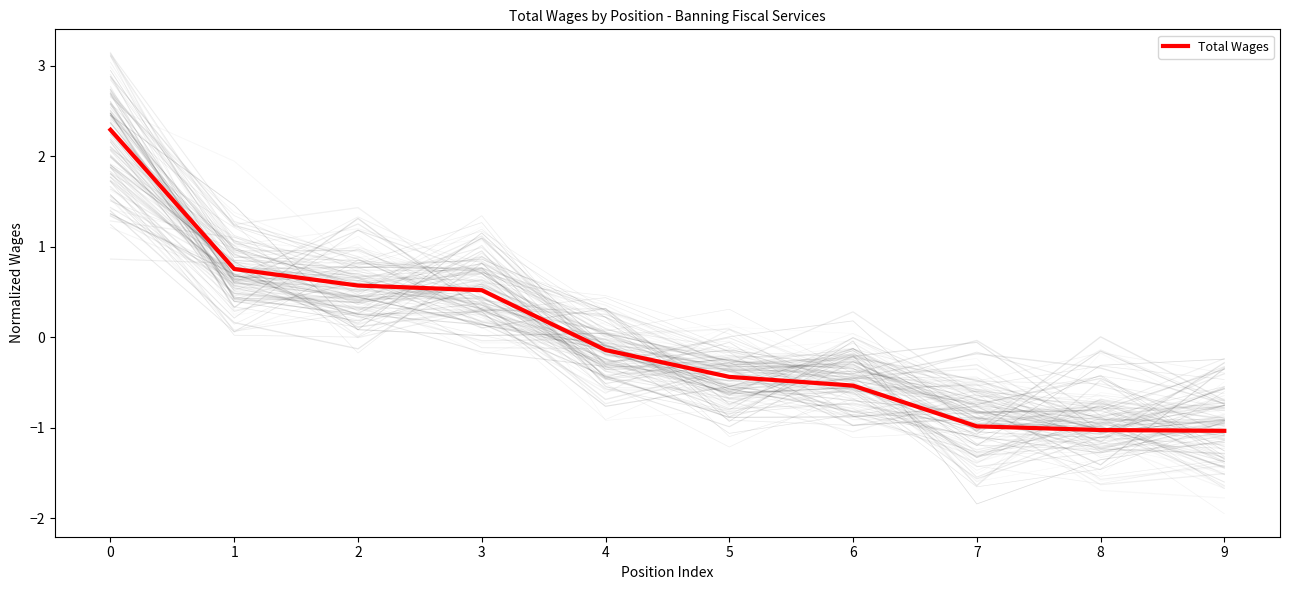

Reading left to right, extract all data points from this chart.

2.3	0.8	0.6	0.5	-0.1	-0.4	-0.5	-1.0	-1.0	-1.0